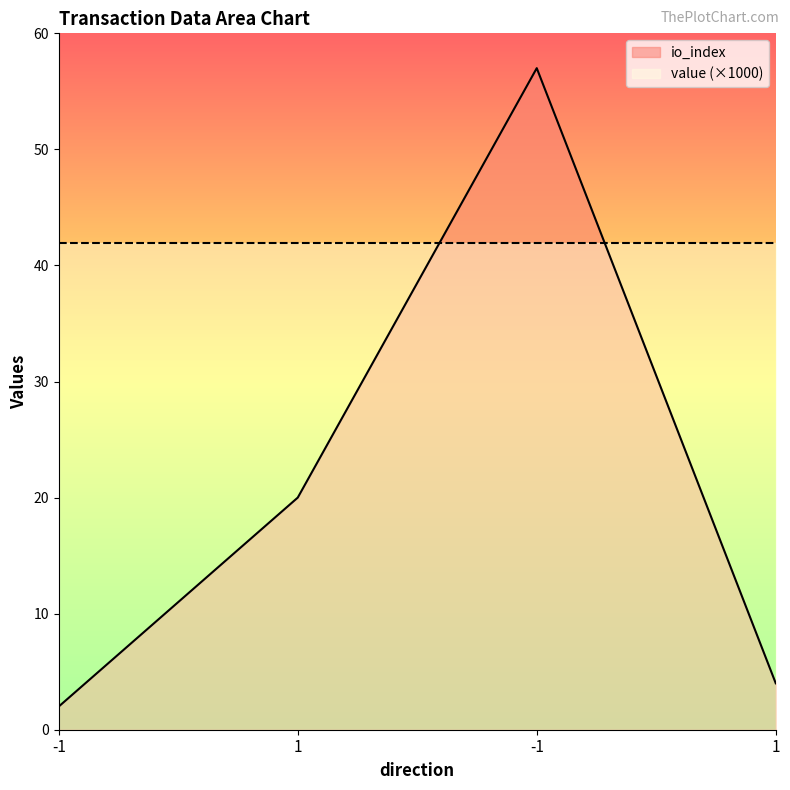

How many lines are shown in the chart?

2